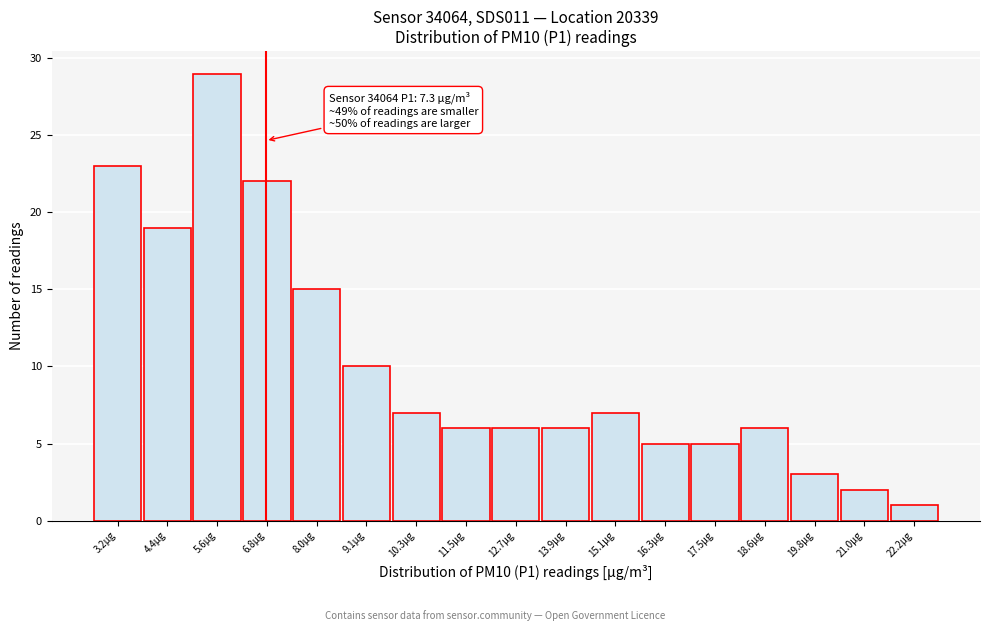

Reading right to left, extract all data points from this chart.

22.2µg=1	21.0µg=2	19.8µg=3	18.6µg=6	17.5µg=5	16.3µg=5	15.1µg=7	13.9µg=6	12.7µg=6	11.5µg=6	10.3µg=7	9.1µg=10	8.0µg=15	6.8µg=22	5.6µg=29	4.4µg=19	3.2µg=23